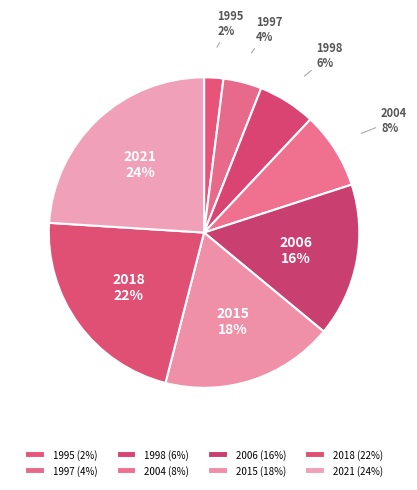

Does 2006 account for over 50% of the chart?

No